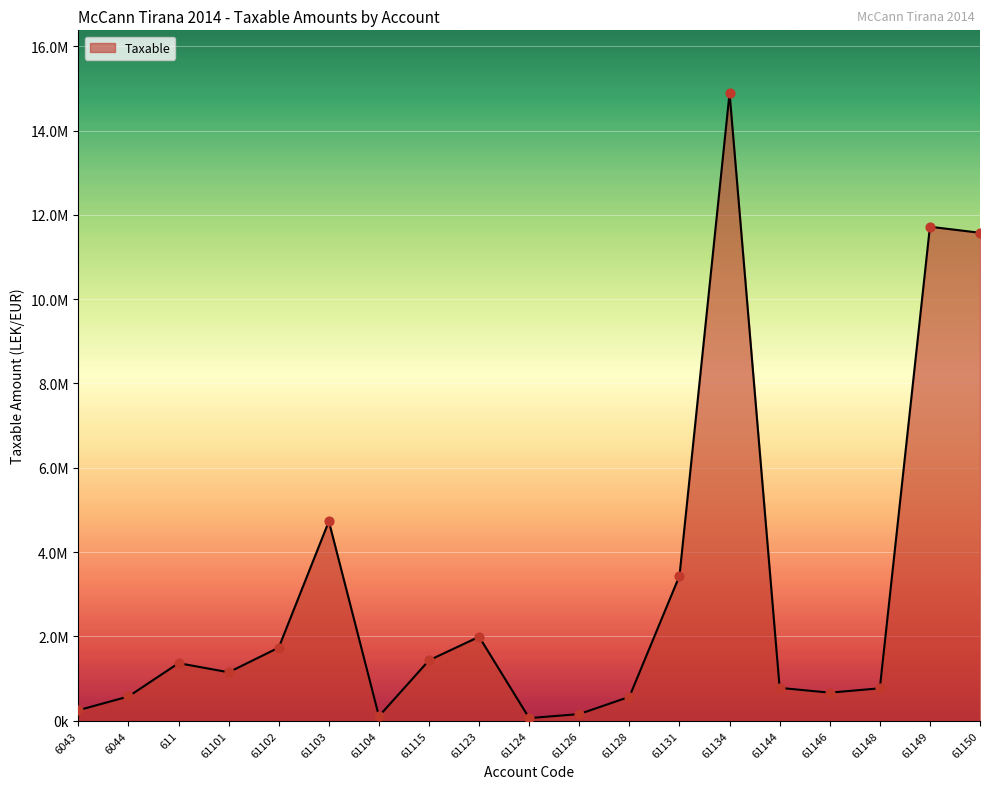

Approximately how many times larger is the value at 61102 compared to 61123?

0.9